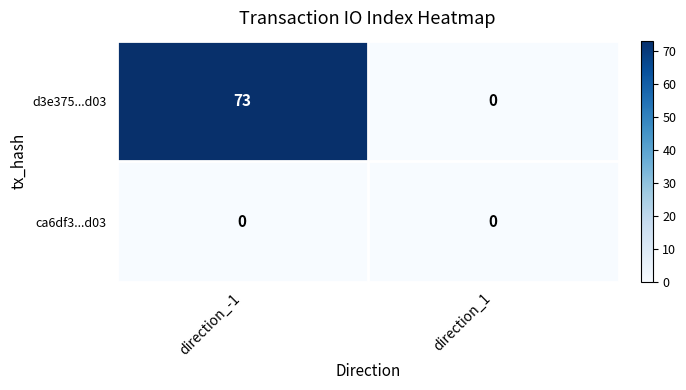

Which series has the largest total across all categories?

d3e375...d03